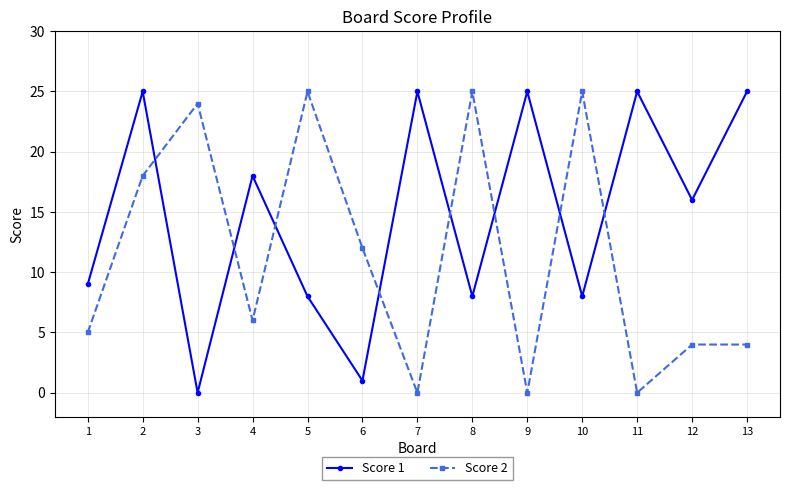

True or false: Score 2 has more than 2 interior local peaks.

True